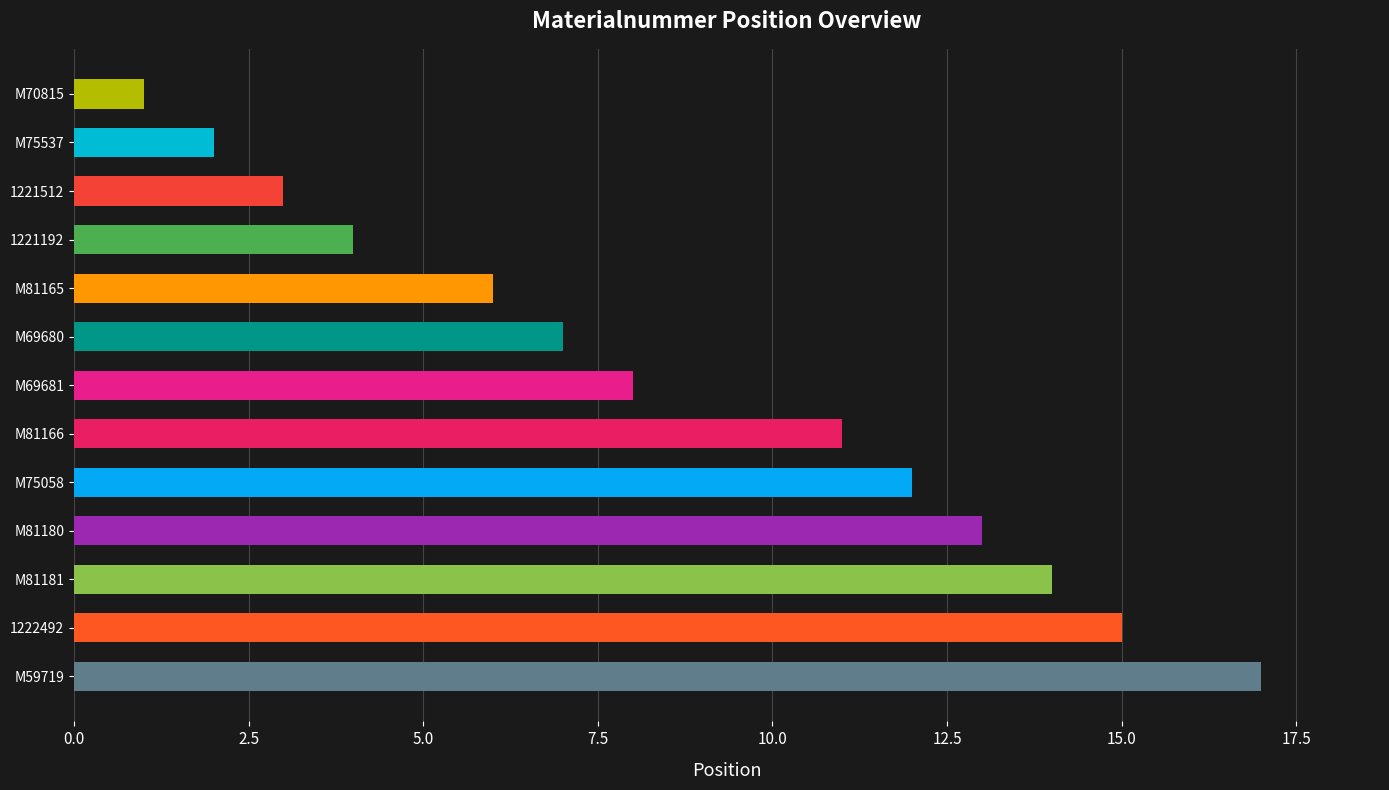

How many data points does each series have?

13